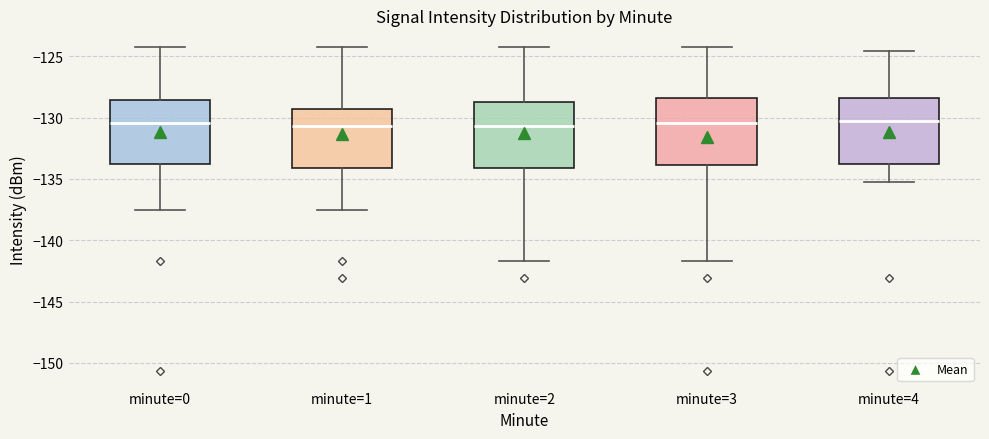

Reading left to right, transcribe this box plot: for each box, give where its median line is, the range the box spans, and where its two whiskers end, as read against the y-axis. The values are not printed on the chart, so give them approximately, as read against the axis.

minute=0: median -130.5, box -134.0 to -128.5, whiskers -137.5 to -124.0
minute=1: median -130.5, box -134.0 to -129.5, whiskers -137.5 to -124.0
minute=2: median -130.5, box -134.0 to -128.5, whiskers -141.5 to -124.0
minute=3: median -130.5, box -134.0 to -128.5, whiskers -141.5 to -124.0
minute=4: median -130.5, box -134.0 to -128.5, whiskers -135.0 to -124.5